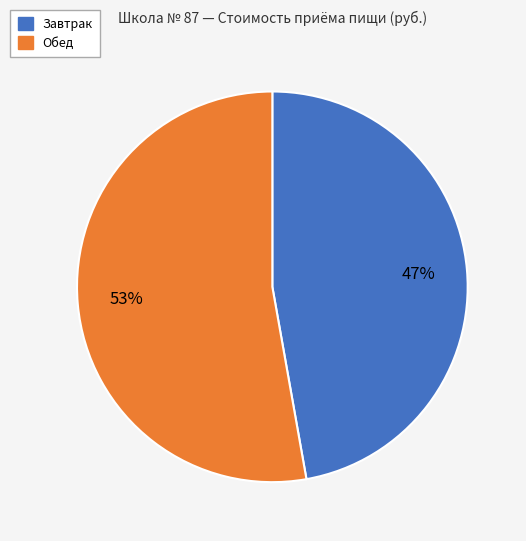

Which category has the biggest portion of the pie?

Обед